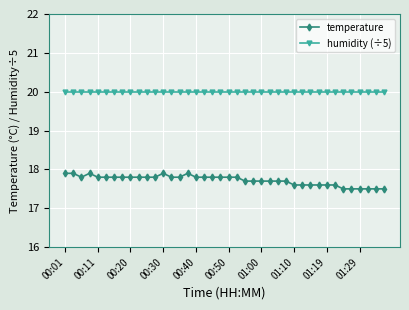

Which series has the largest total across all categories?

humidity (÷5)